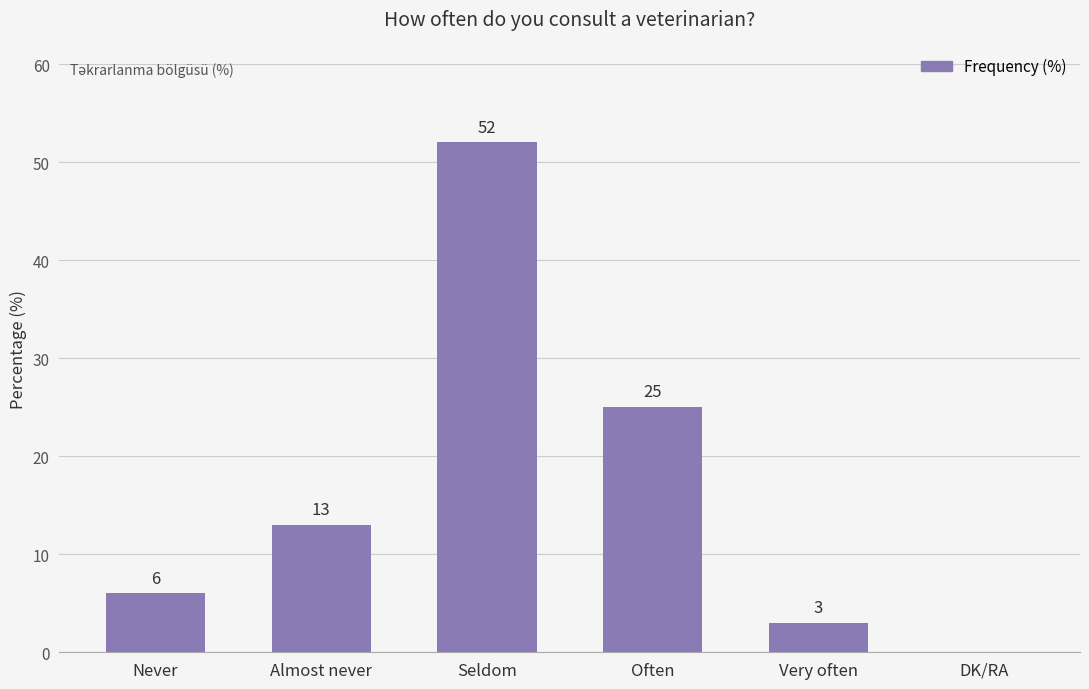

What is the sum of all values?

99